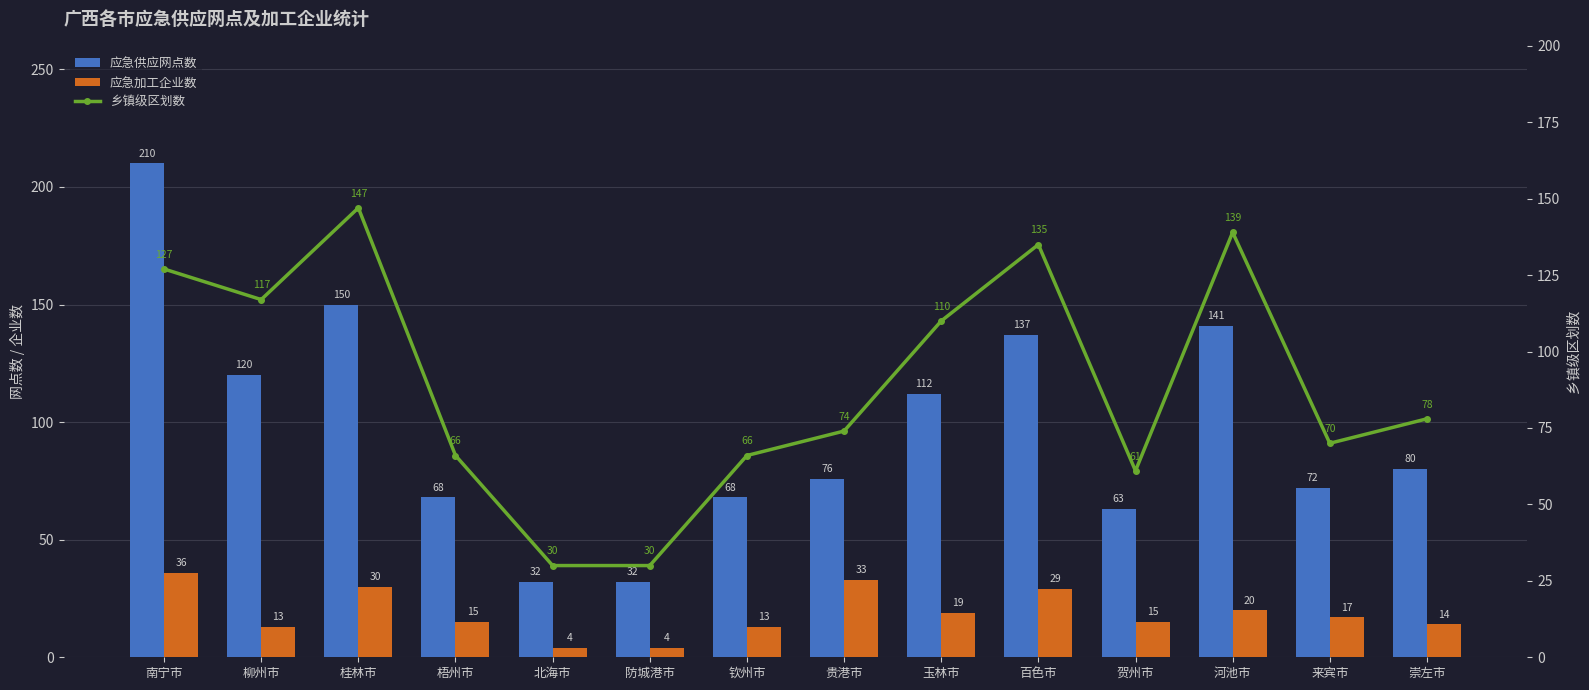

How many data points in 应急供应网点数 are above 80?

6